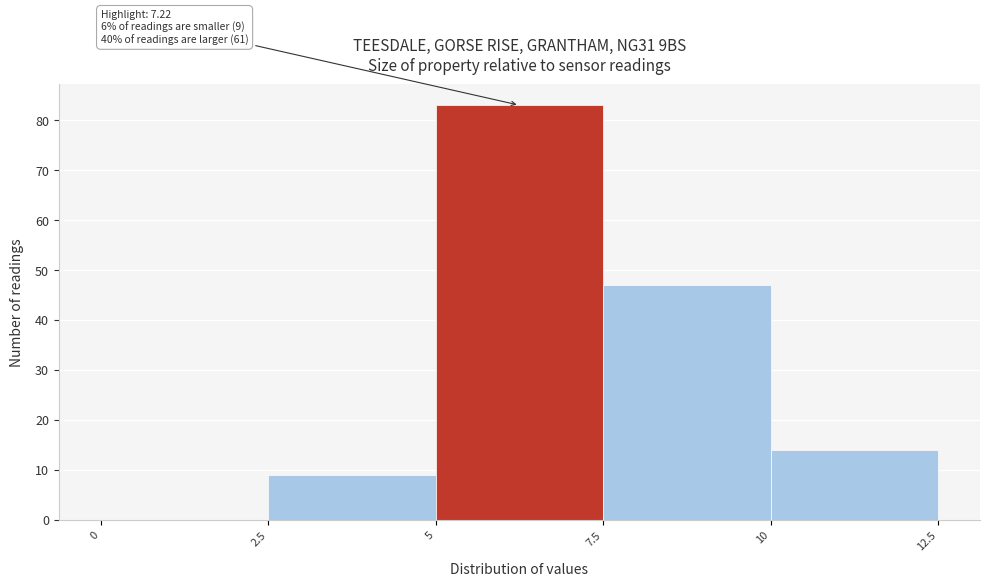

Over which range of the x-axis is the bar tallest?

5 to 7.5